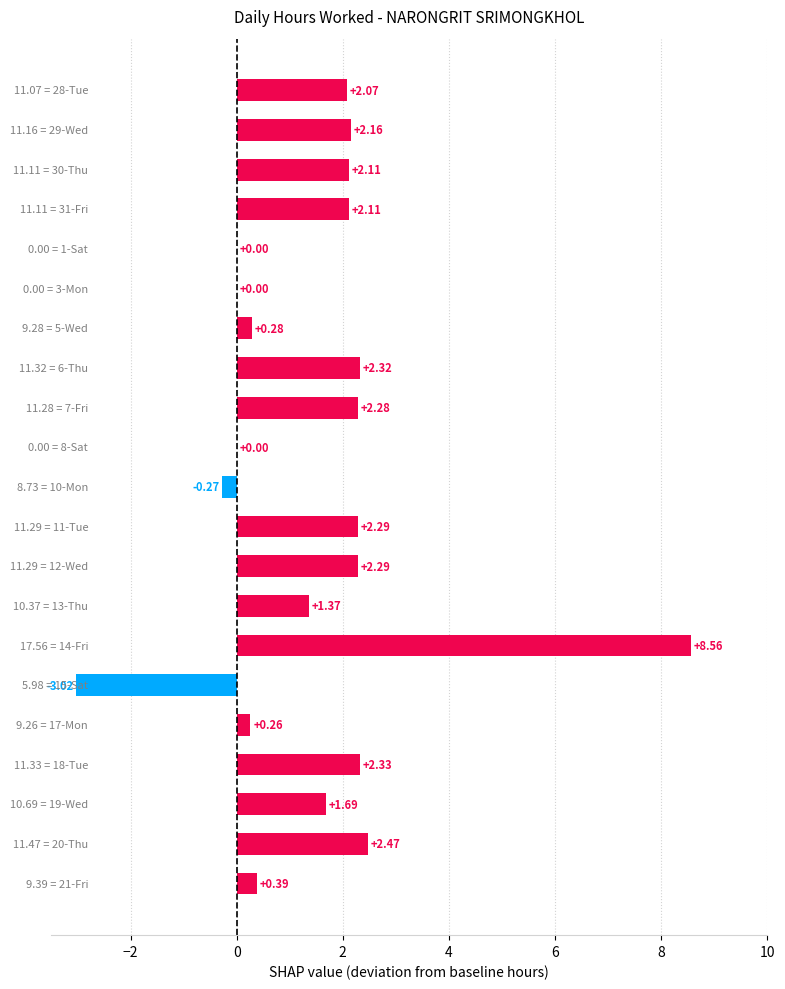

What is the maximum value shown in the chart?

8.6